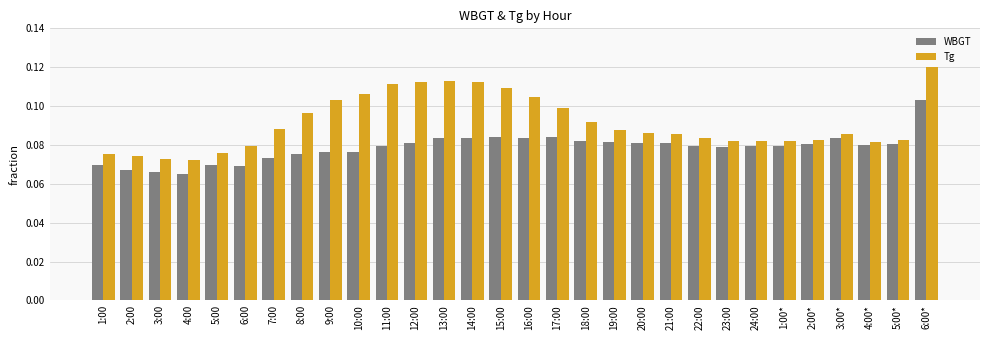

How many groups of bars are there?

30